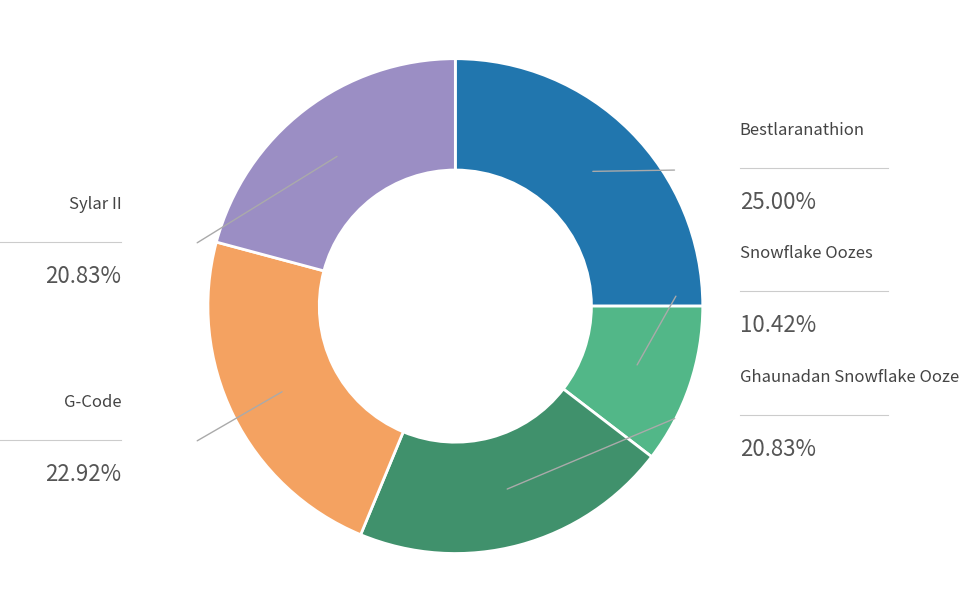

Which category has the smallest portion of the pie?

Snowflake Oozes